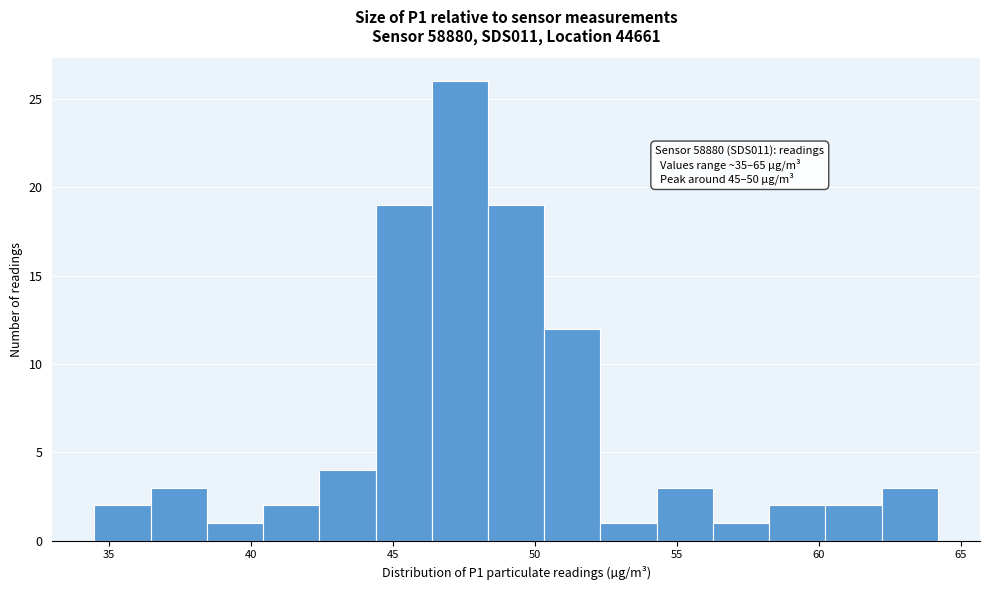

Around what value on the x-axis is the tallest bar? Give the approximate position of its centre, as read against the axis.

47.5